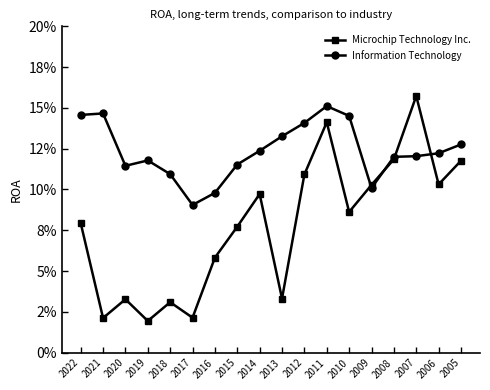

The Microchip Technology Inc. series shows 0.1 at 2008. True or false?

True